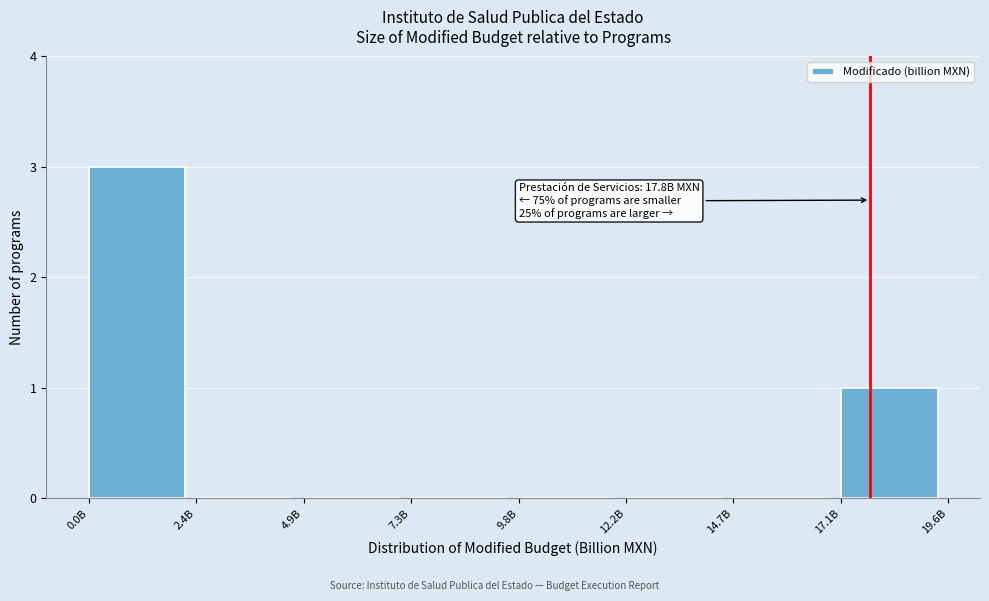

Reading left to right, extract all data points from this chart.

0.0B=3	2.4B=0	4.9B=0	7.3B=0	9.8B=0	12.2B=0	14.7B=0	17.1B=1